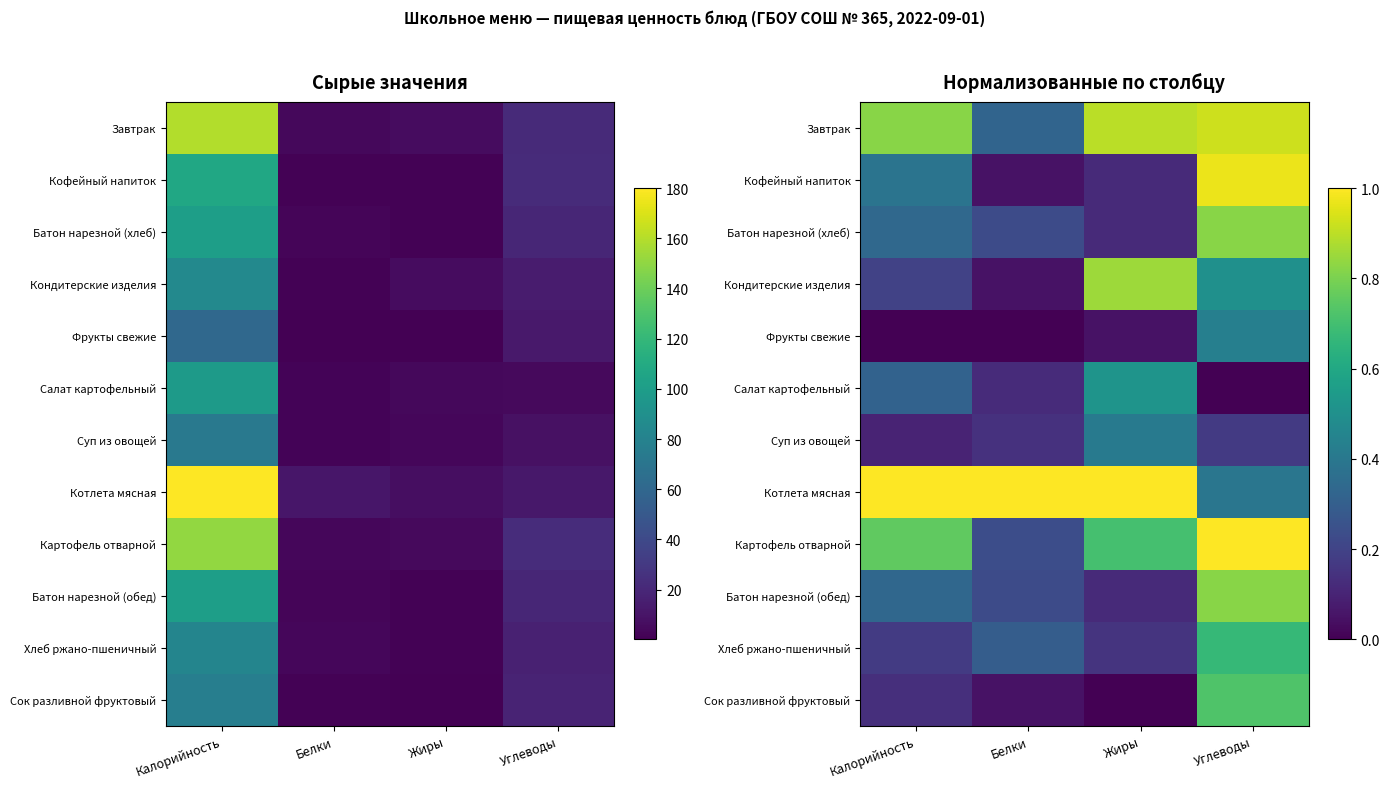

True or false: Салат картофельный has a value of 0.2 at Белки.

False